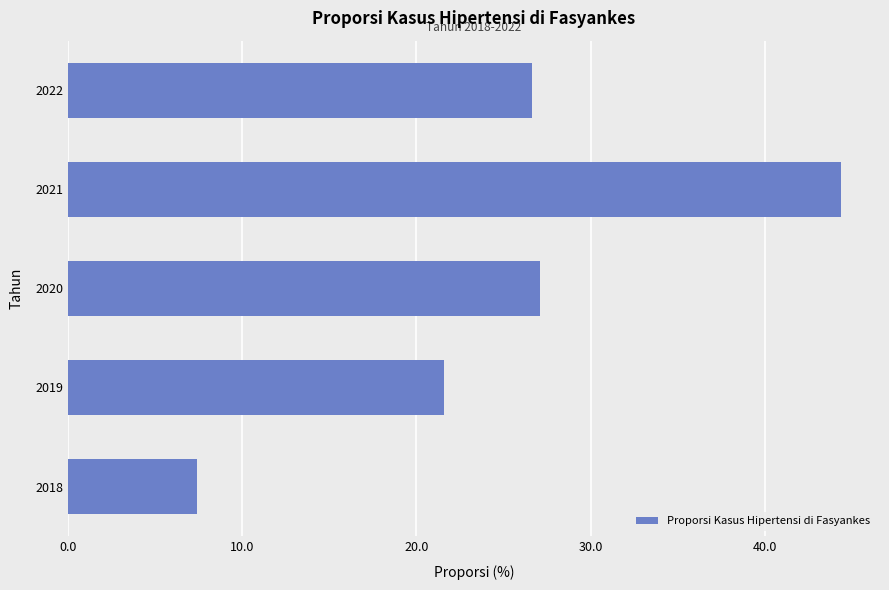

List the labels in order of value, smallest first.

2018, 2019, 2022, 2020, 2021